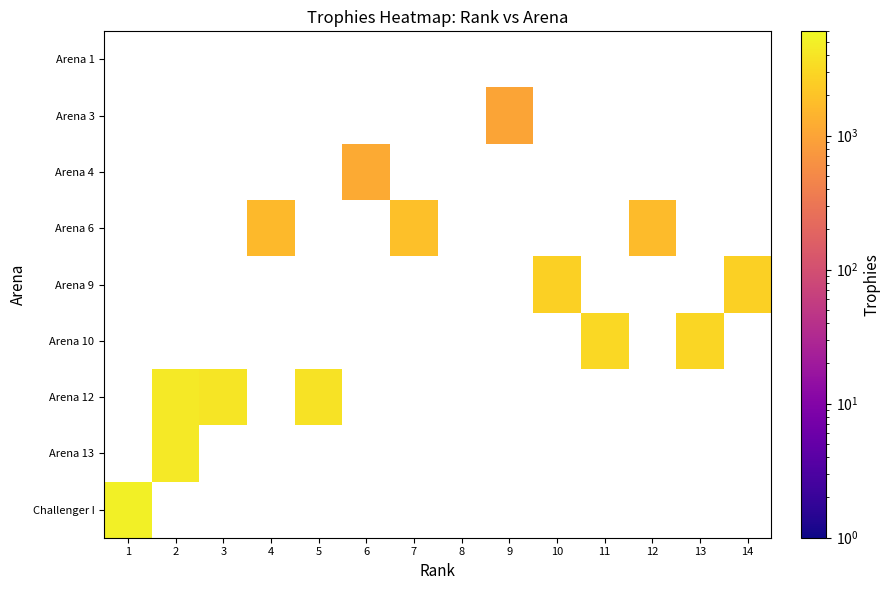

The Arena 10 series shows 2994 at 13. True or false?

True